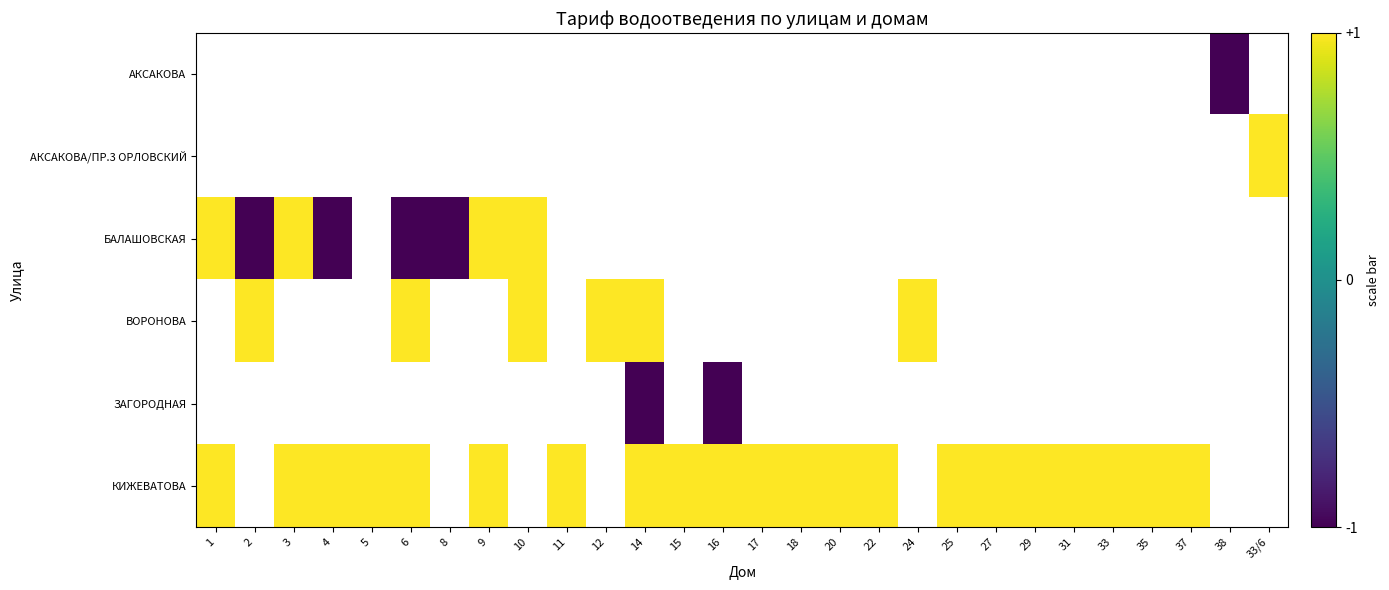

How many positive values does the КИЖЕВАТОВА series have?

21